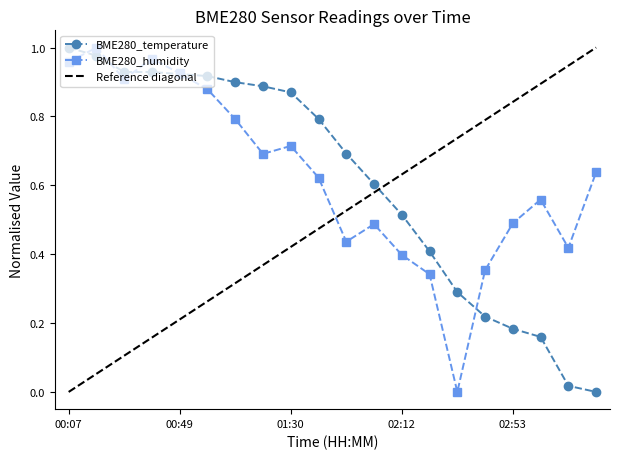

List the series in order of their peak value, lowest first.

BME280_temperature, BME280_humidity